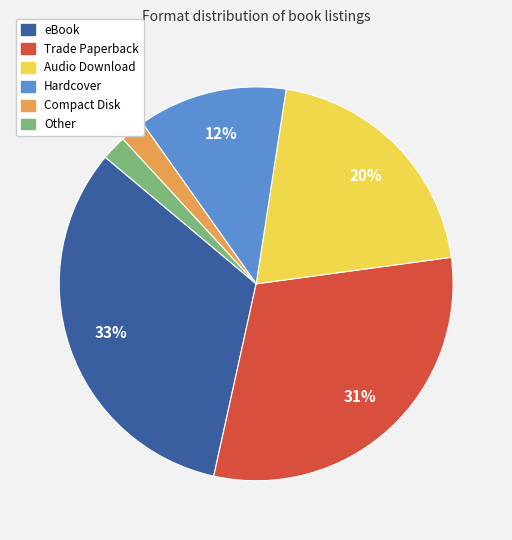

To the nearest percent, what is the average slice percentage?

17%